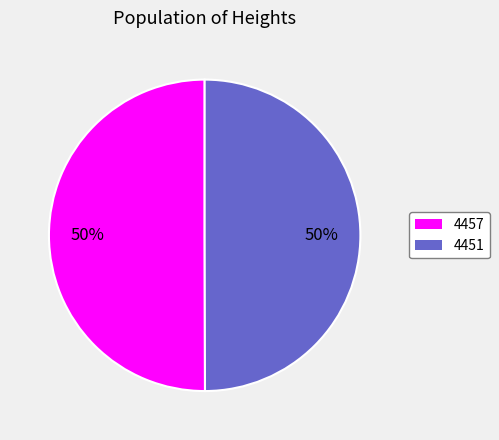

Combined, do 4451 and 4457 account for over 50%?

Yes